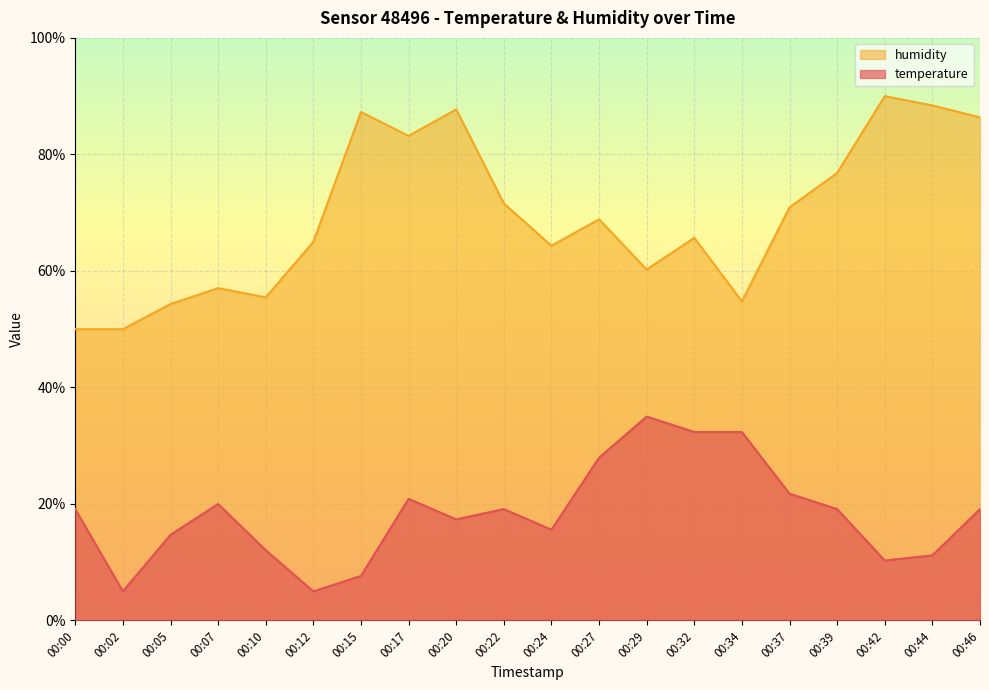

How many series are shown in this chart?

2